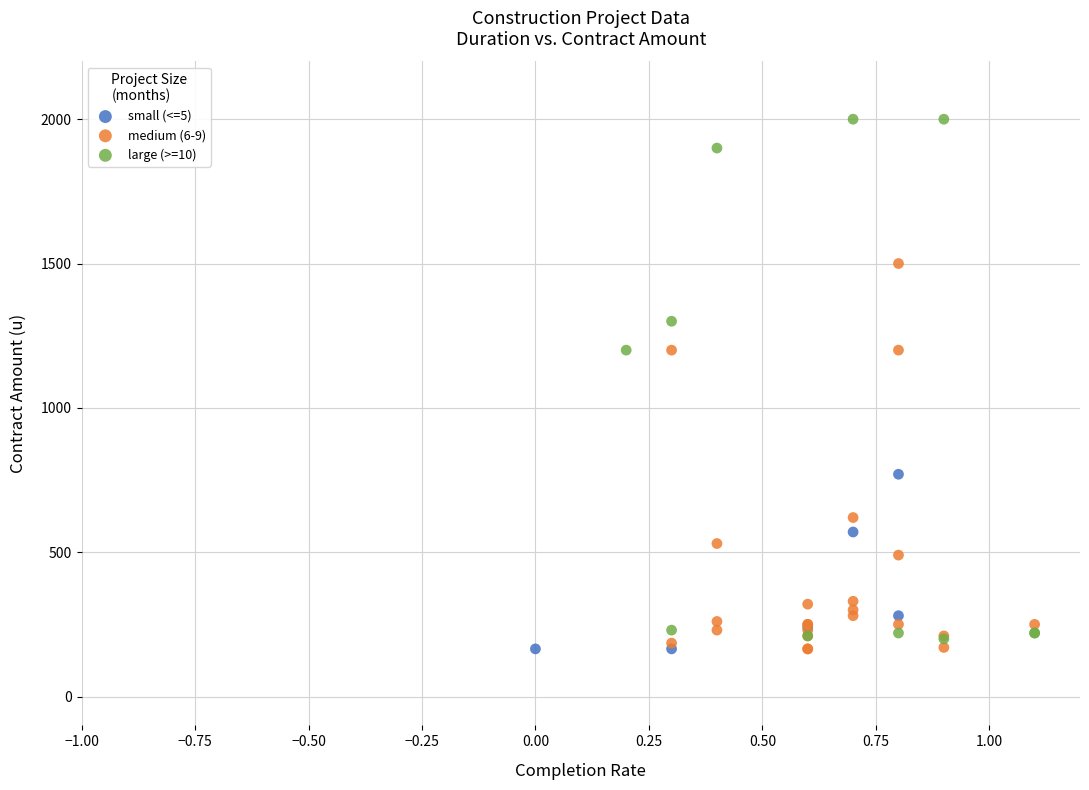

Which series reaches the maximum Y coordinate?

large (>=10)